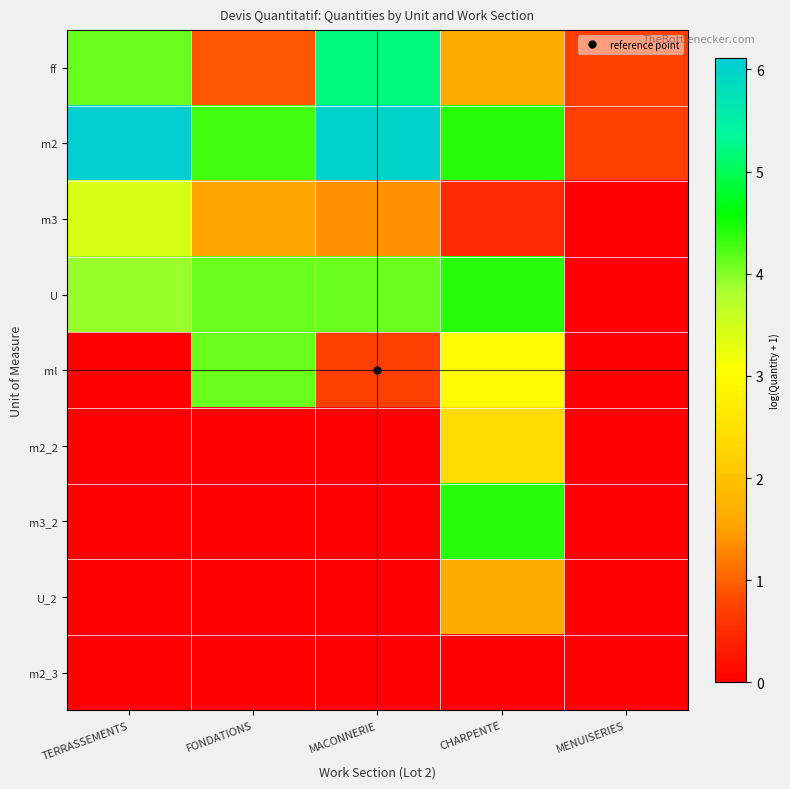

Count the number of data series in this chart.

9